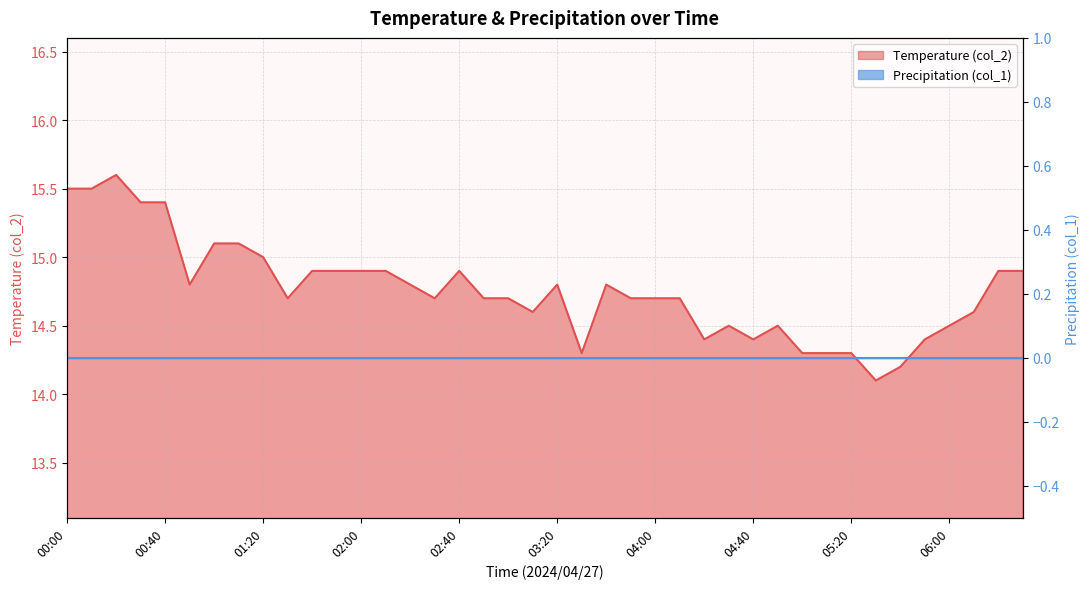

What is the difference between the values at 01:00 and 00:10?

0.4